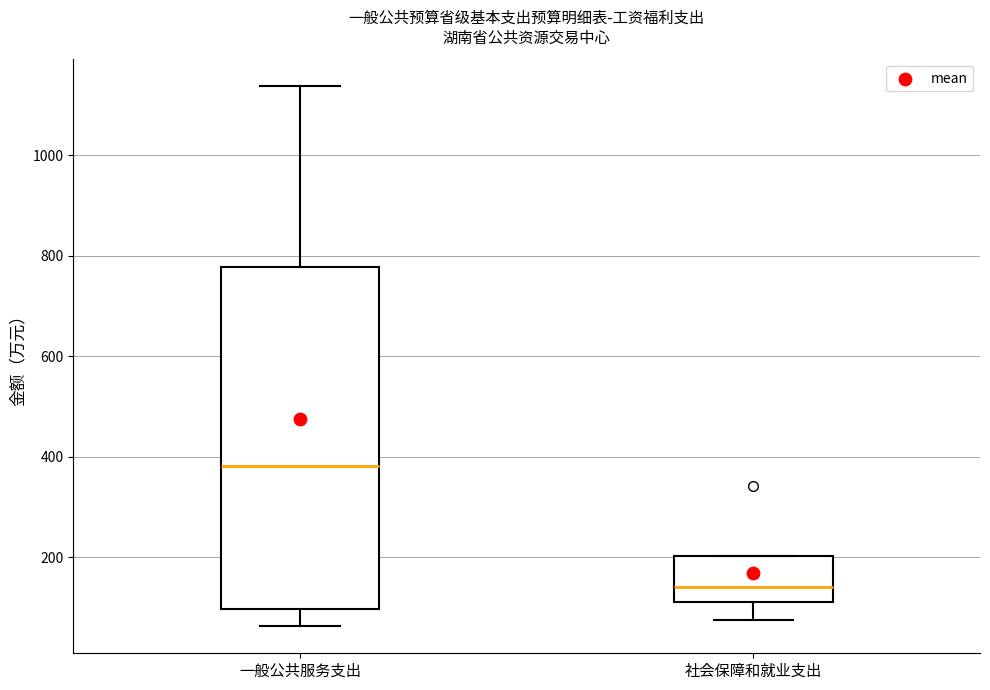

Which box's median line is the highest?

一般公共服务支出